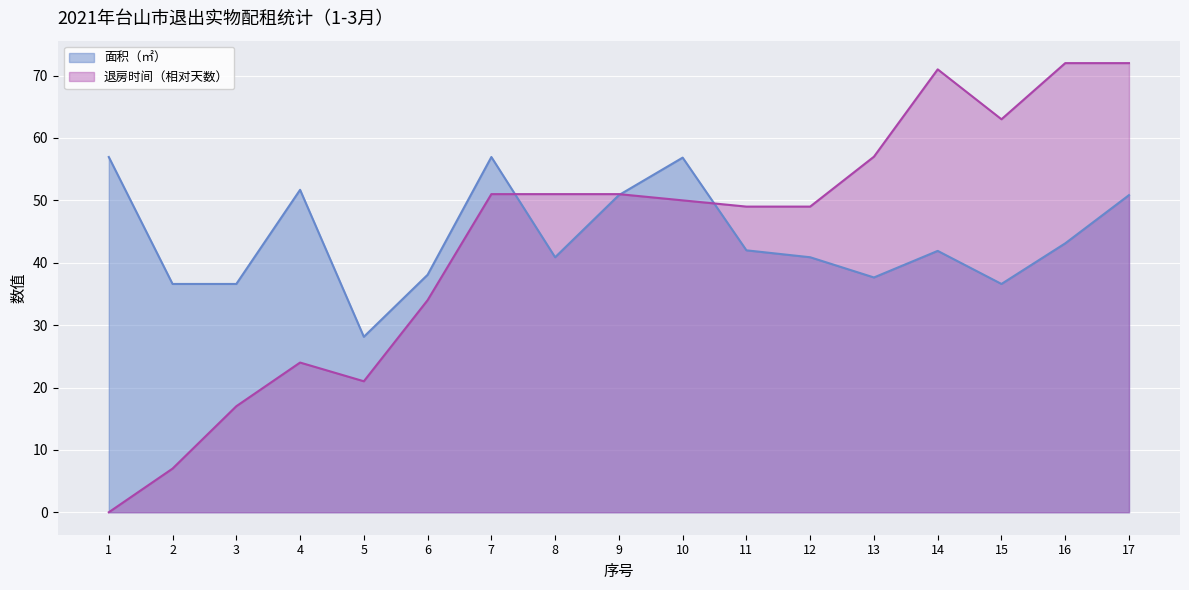

Reading right to left, list all the values displayed in this chart.

面积（㎡）: 17=50.8	16=43.1	15=36.6	14=41.9	13=37.6	12=40.9	11=42.0	10=56.9	9=50.8	8=40.9	7=57.0	6=38.1	5=28.1	4=51.7	3=36.6	2=36.6	1=57.0
退房时间(序号): 17=72.0	16=72.0	15=63.0	14=71.0	13=57.0	12=49.0	11=49.0	10=50.0	9=51.0	8=51.0	7=51.0	6=34.0	5=21.0	4=24.0	3=17.0	2=7.0	1=0.0